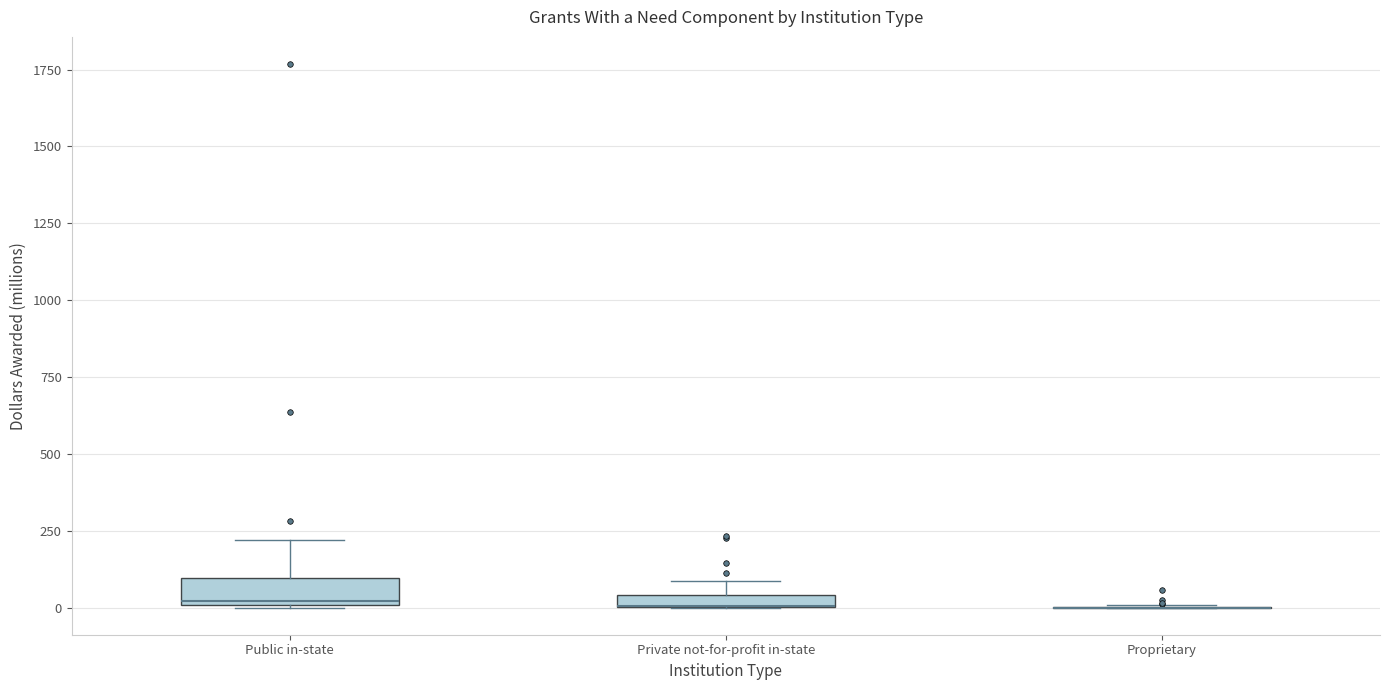

Where is the lower edge of the box for Private not-for-profit in-state on the y-axis? The values are not printed on the chart, so give them approximately, as read against the axis.

0